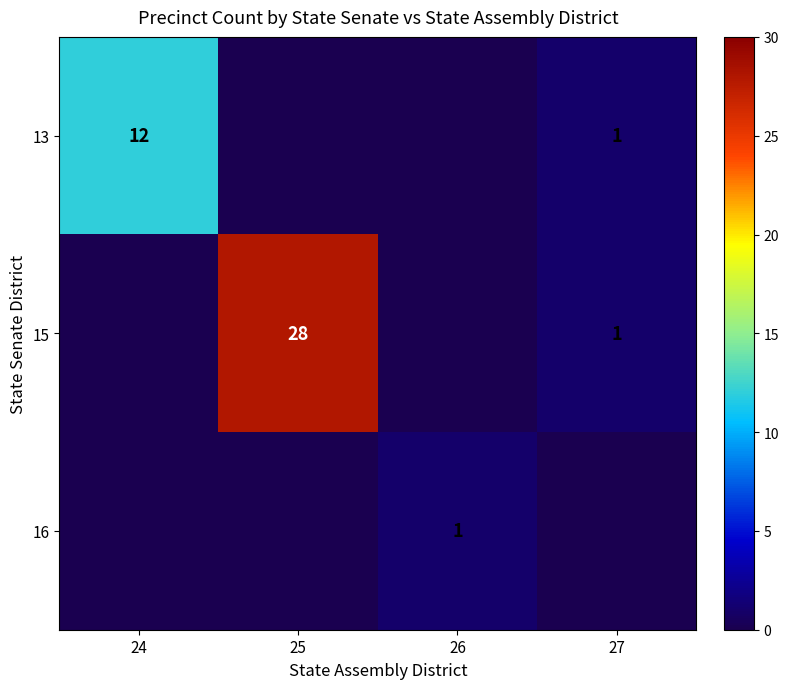

The 13 series shows 20 at 24. True or false?

False